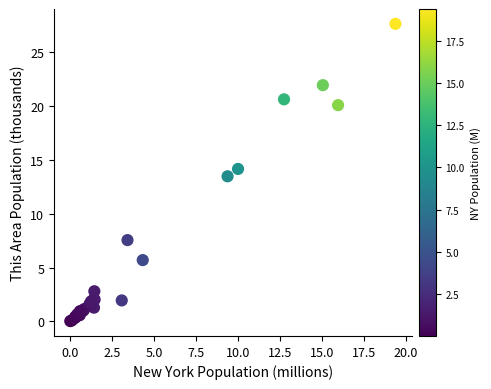

What Y value in the scatter plot is closest to 13?

13.5